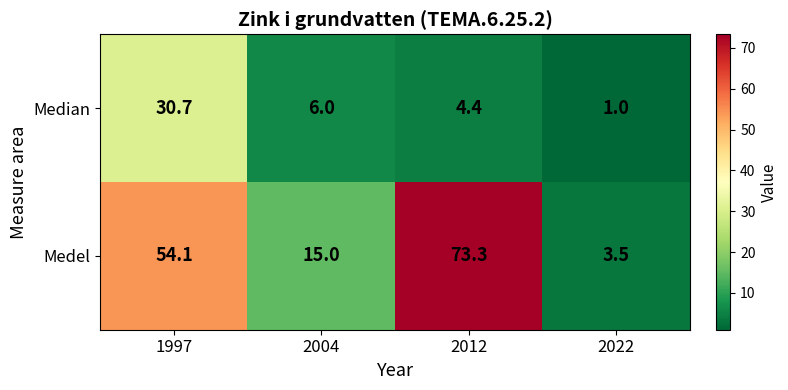

True or false: Medel has a value of 93.9 at 1997.

False